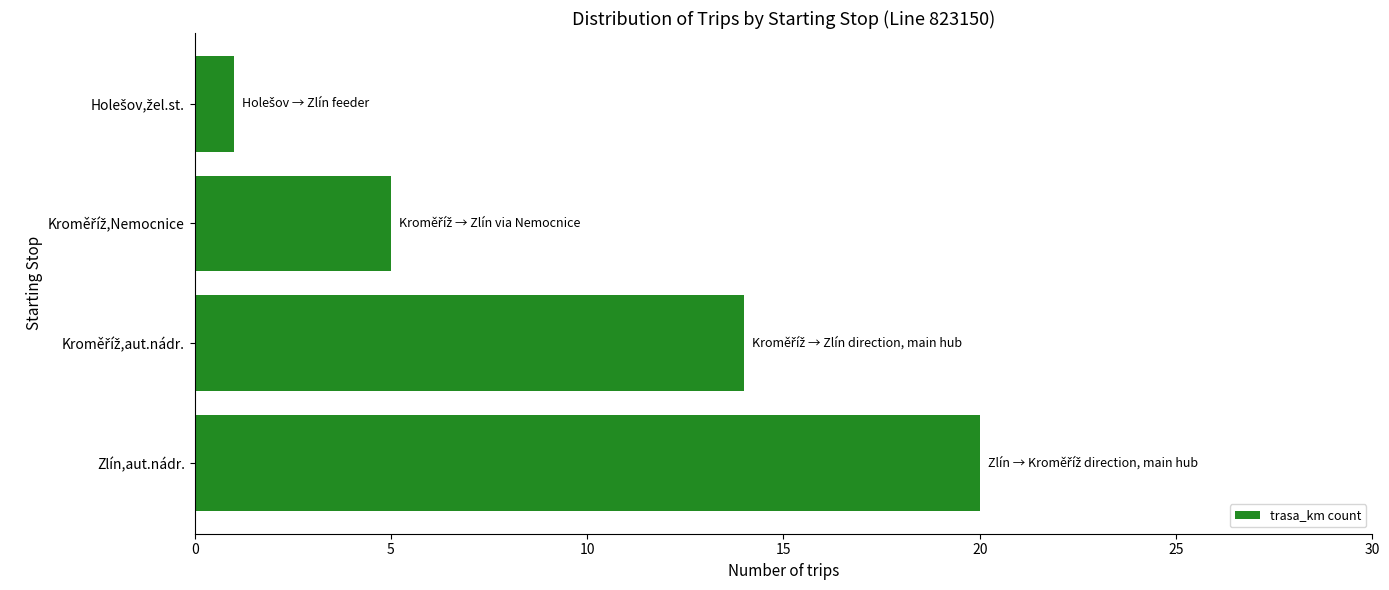

What is the difference between the second highest and minimum values?

13